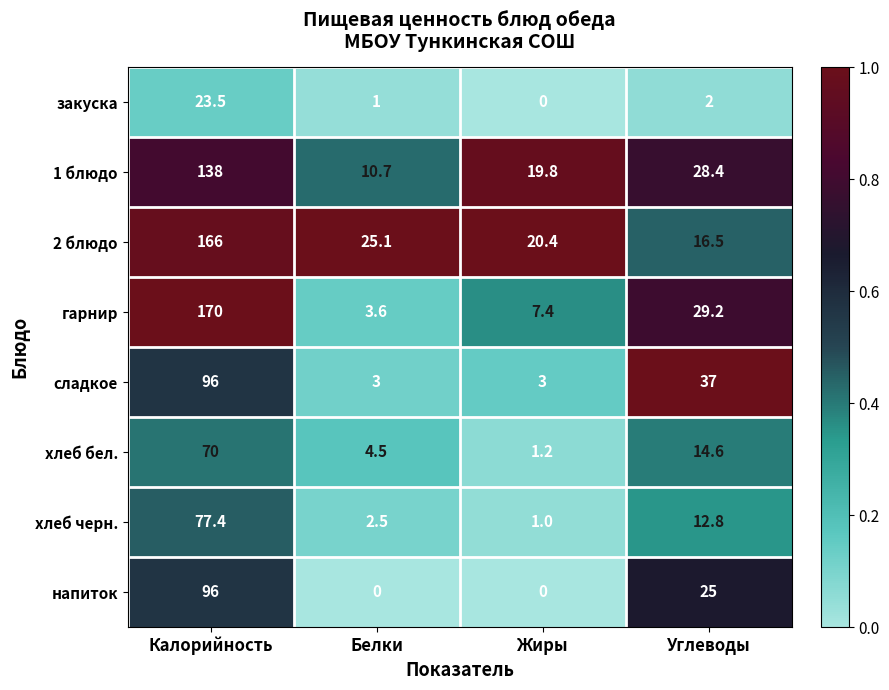

At which label does сладкое reach its peak?

Калорийность